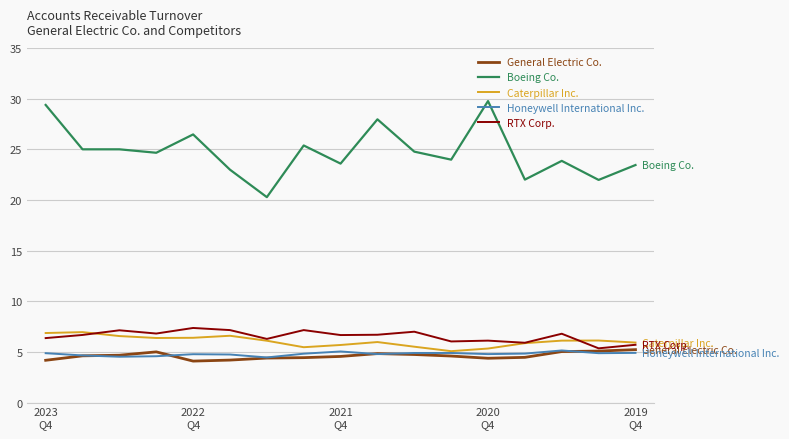

Which series has the largest total across all categories?

Boeing Co.